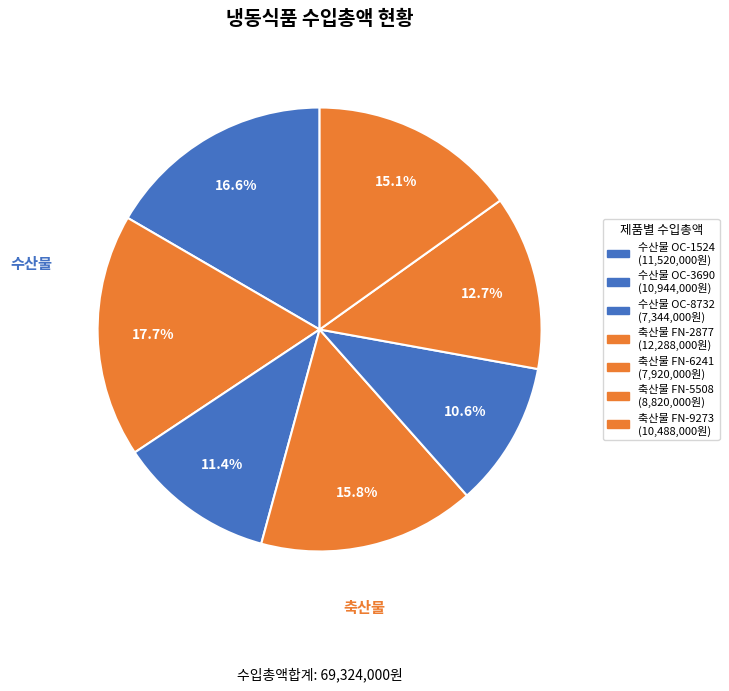

How many slices are in this pie chart?

7